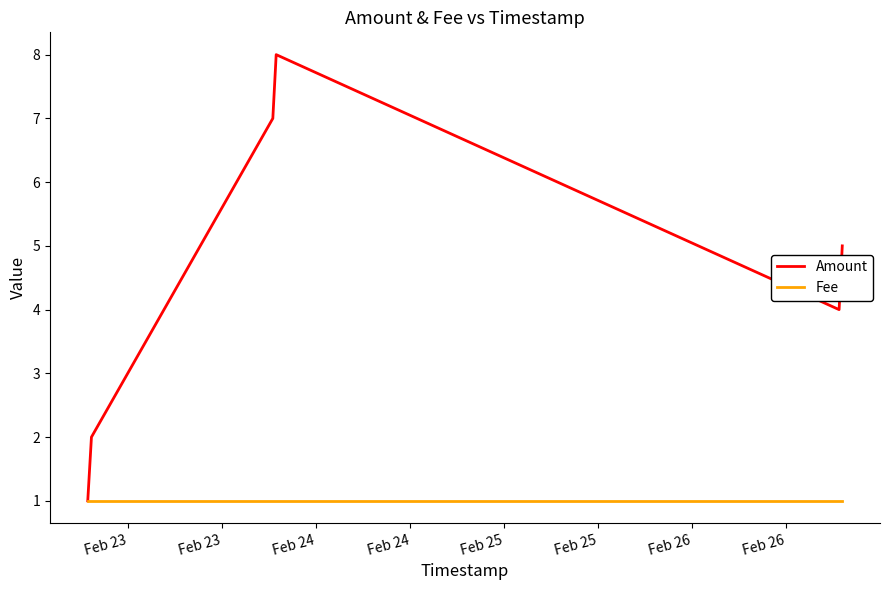

What is the maximum value shown in the chart?

8